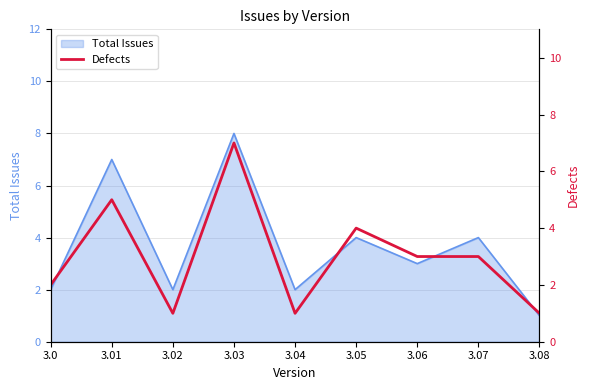

Reading left to right, extract all data points from this chart.

2	5	1	7	1	4	3	3	1